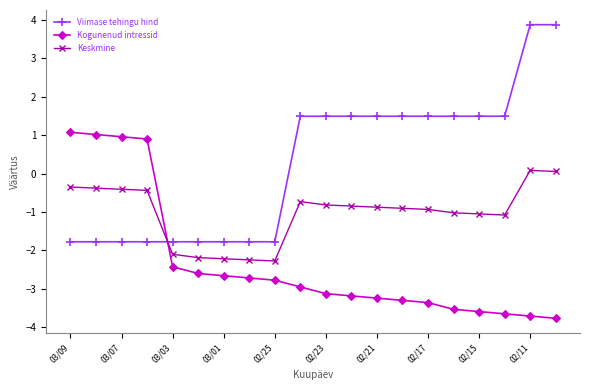

Which series has the largest total across all categories?

Viimase tehingu hind